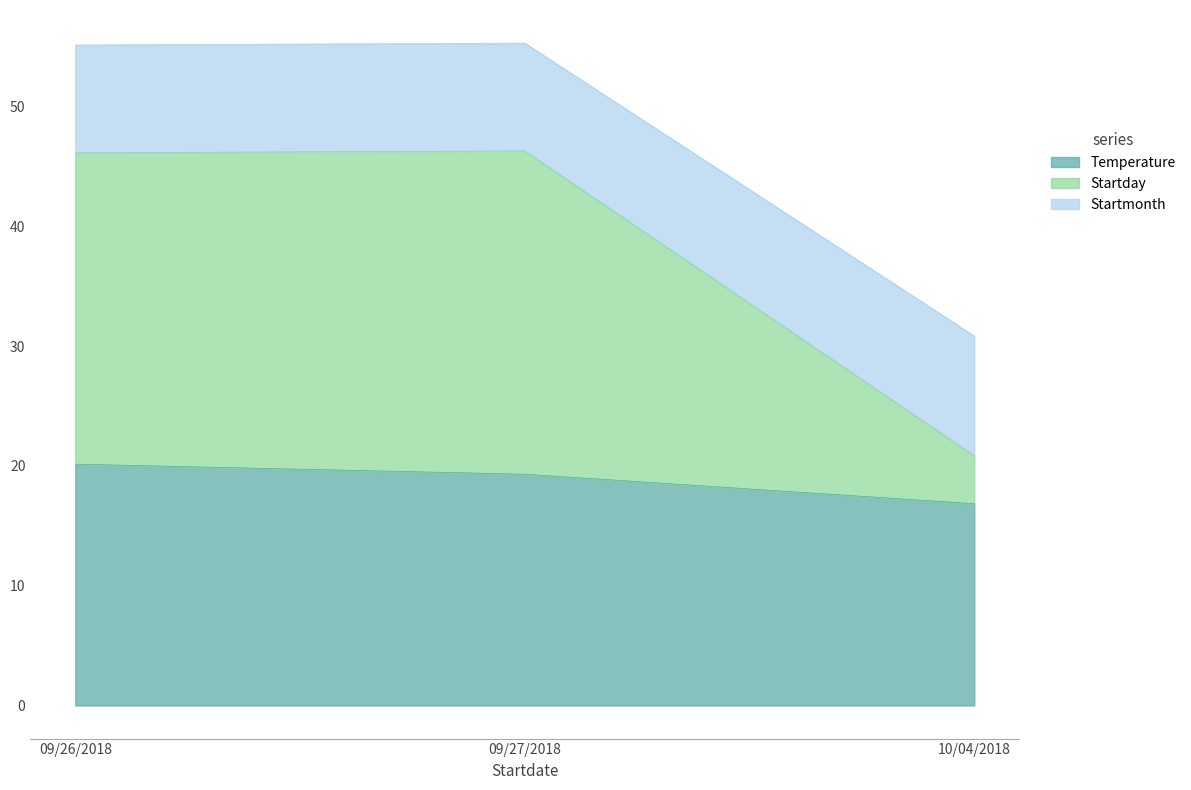

At which category does the chart reach its minimum across all series?

10/04/2018